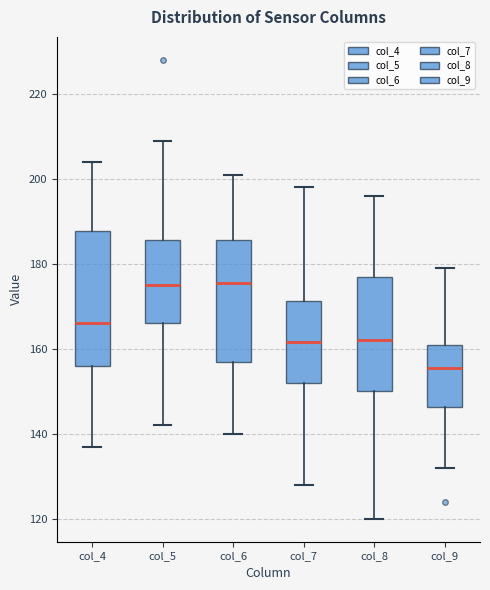

Reading left to right, read every box against the y-axis: the position of its median line, the range the box covers, and the ends of its whiskers. The values are not printed on the chart, so give them approximately, as read against the axis.

col_4: median 166, box 156 to 188, whiskers 138 to 204
col_5: median 176, box 166 to 186, whiskers 142 to 210
col_6: median 176, box 158 to 186, whiskers 140 to 202
col_7: median 162, box 152 to 172, whiskers 128 to 198
col_8: median 162, box 150 to 178, whiskers 120 to 196
col_9: median 156, box 146 to 162, whiskers 132 to 180